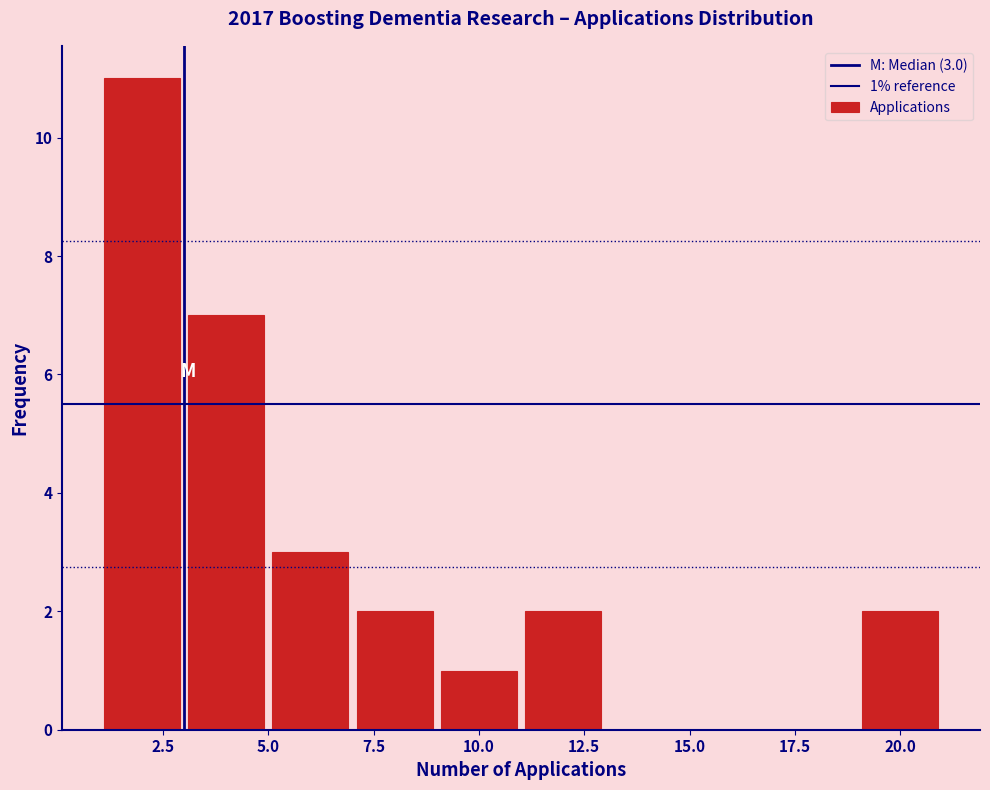

Over which range of the x-axis is the bar tallest?

1 to 3